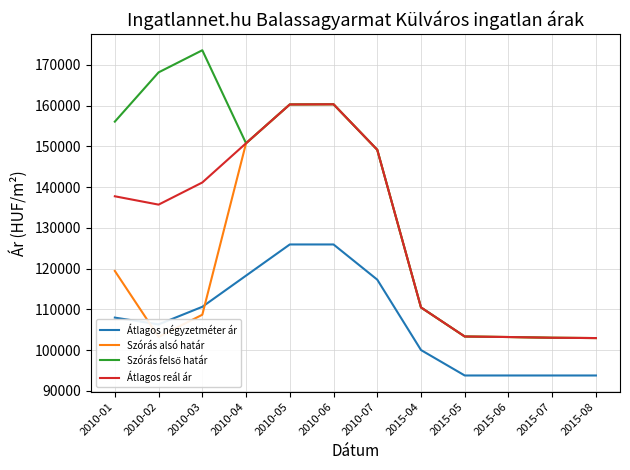

Is it true that Szórás alsó határ equals 103233 at 2010-02?

True